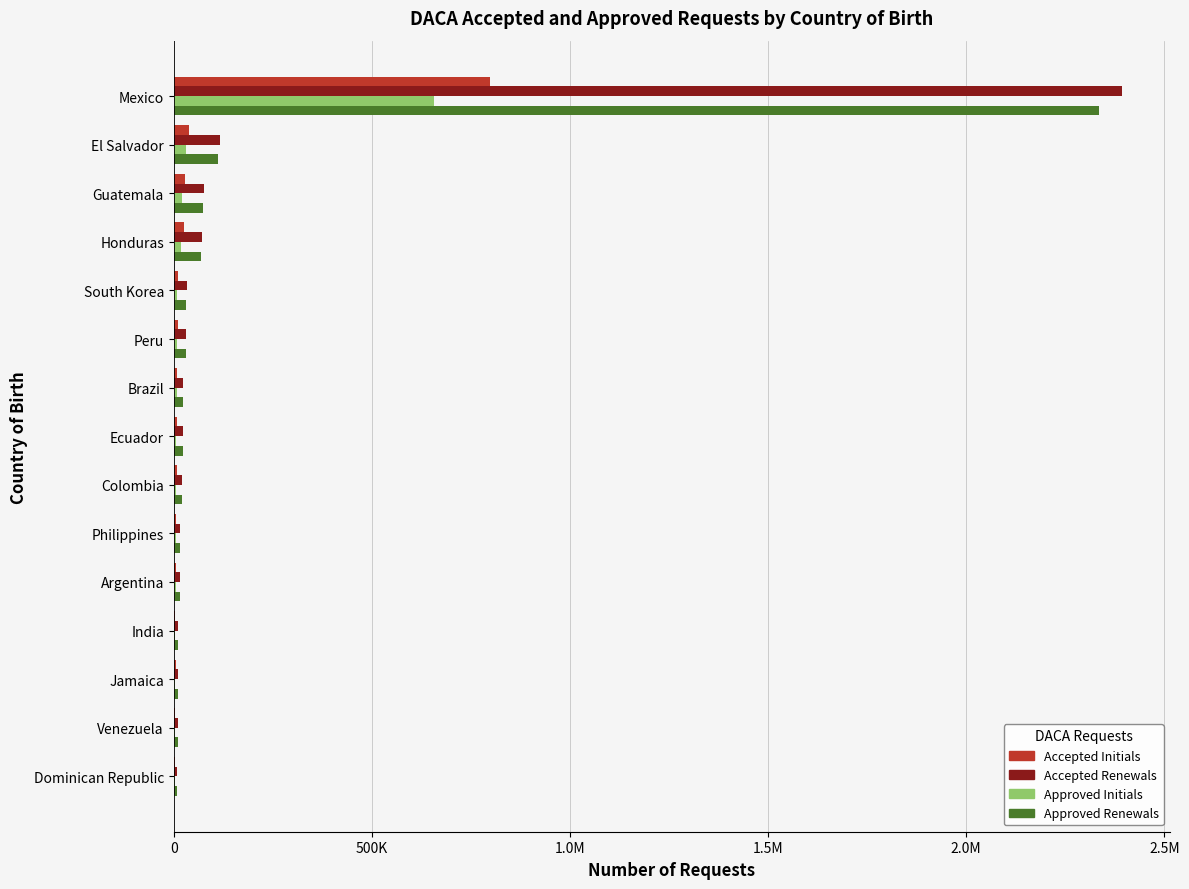

What are all the series names shown in the legend?

Accepted Initials, Accepted Renewals, Approved Initials, Approved Renewals